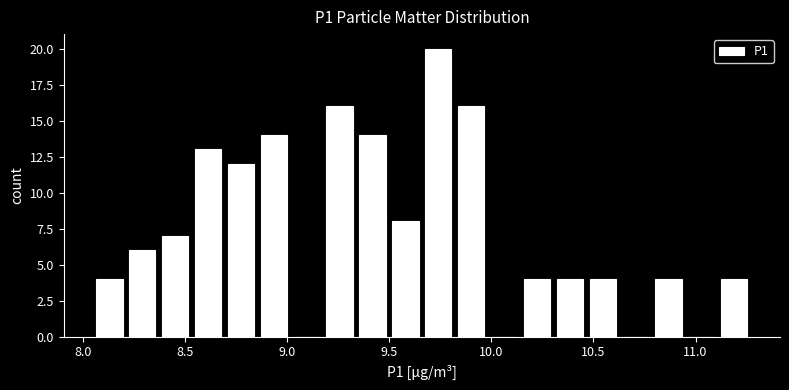

Around what value on the x-axis is the tallest bar? Give the approximate position of its centre, as read against the axis.

9.75